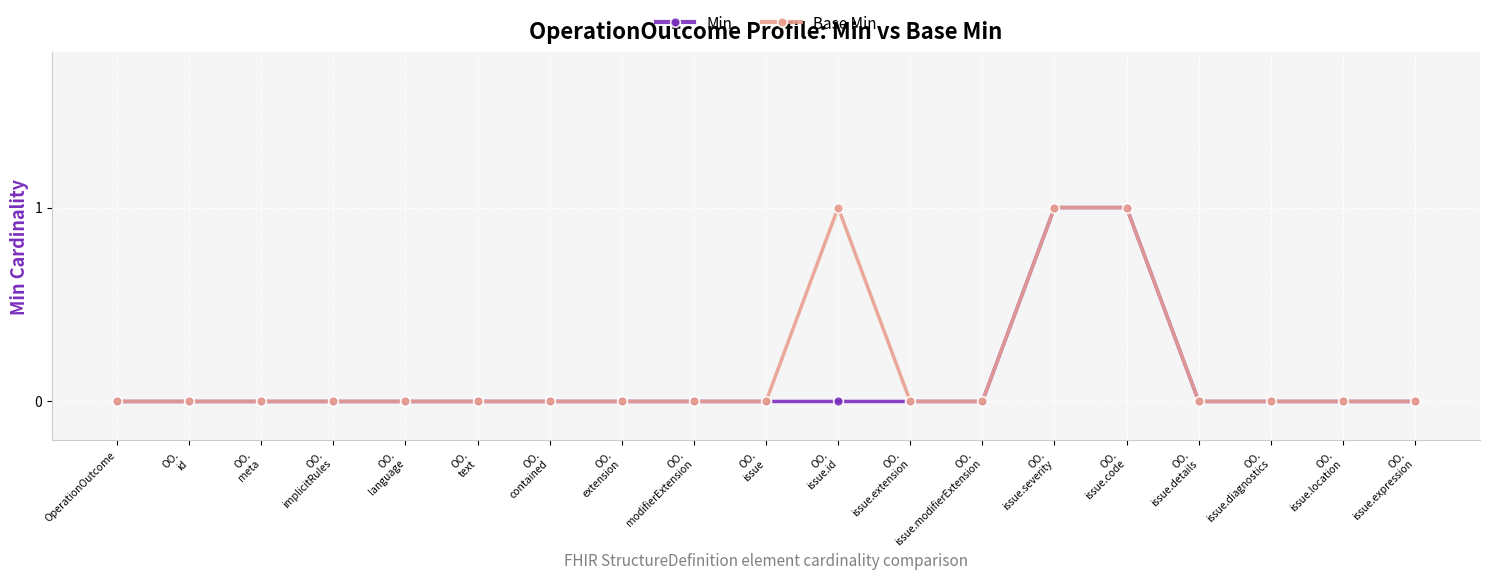

What position from the right is OperationOutcome?

19